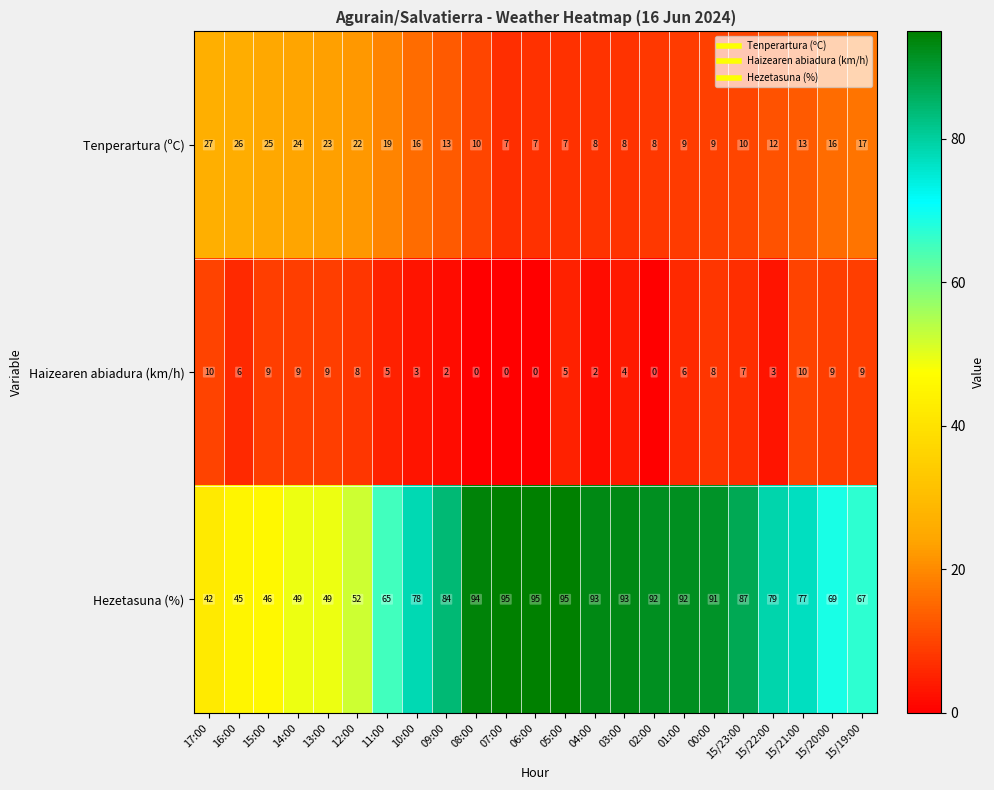

The value of Tenperartura (ºC) at 17:00 is 27. True or false?

True